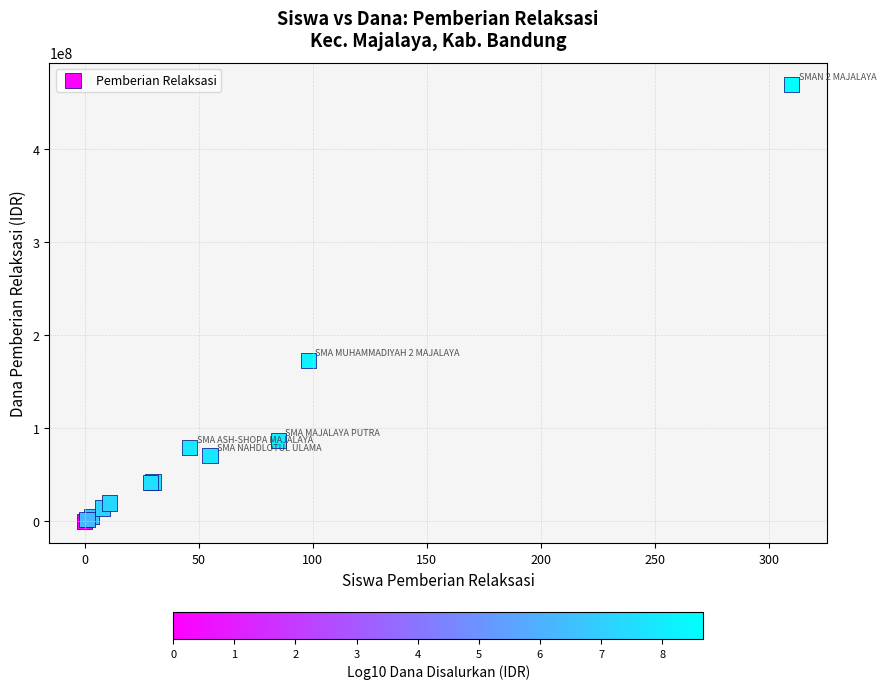

What Y value in the scatter plot is closest to 234450000?

172800000